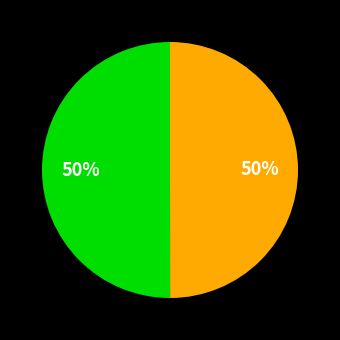

To the nearest percent, what is the average slice percentage?

50%